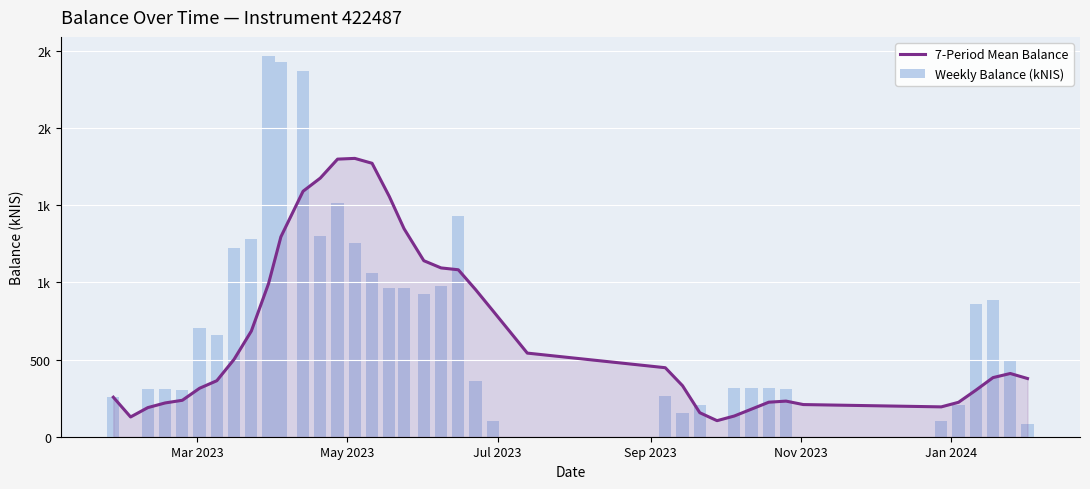

Which series has the largest total across all categories?

Weekly Balance (kNIS)